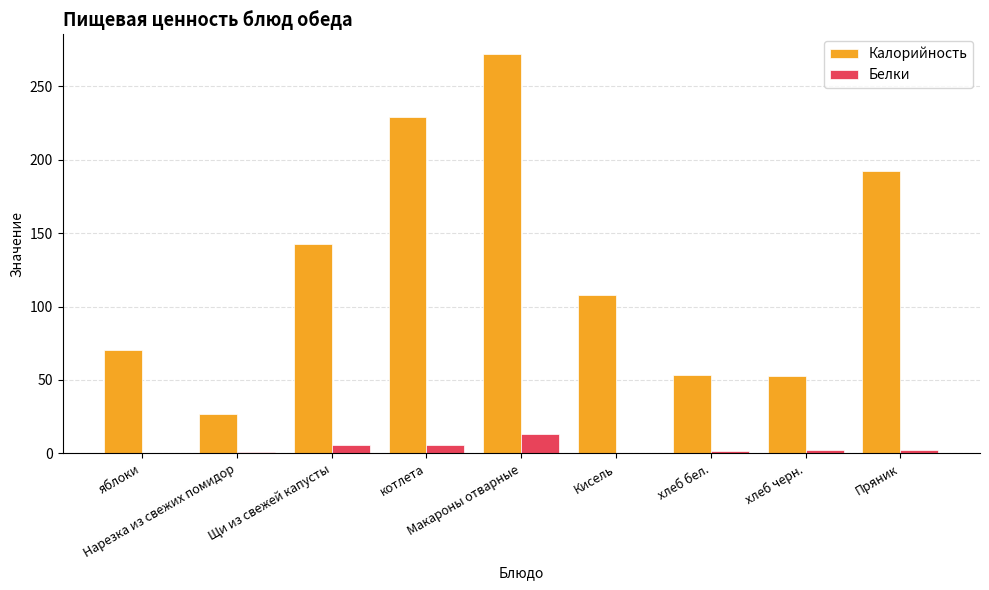

Between Макароны отварные and Пряник, which series saw the biggest shift?

Калорийность